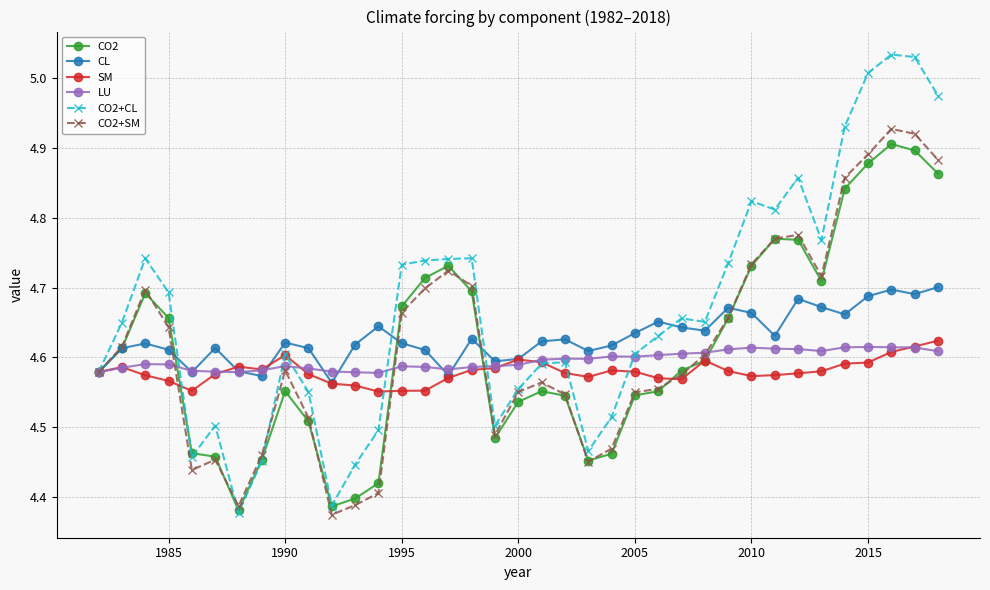

True or false: CO2+SM has more than 0 interior local peaks.

True